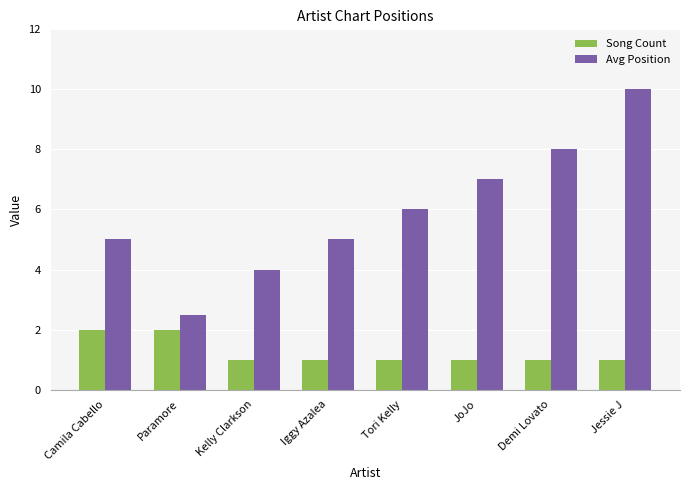

What is the label of the 3rd bar from the left?

Kelly Clarkson